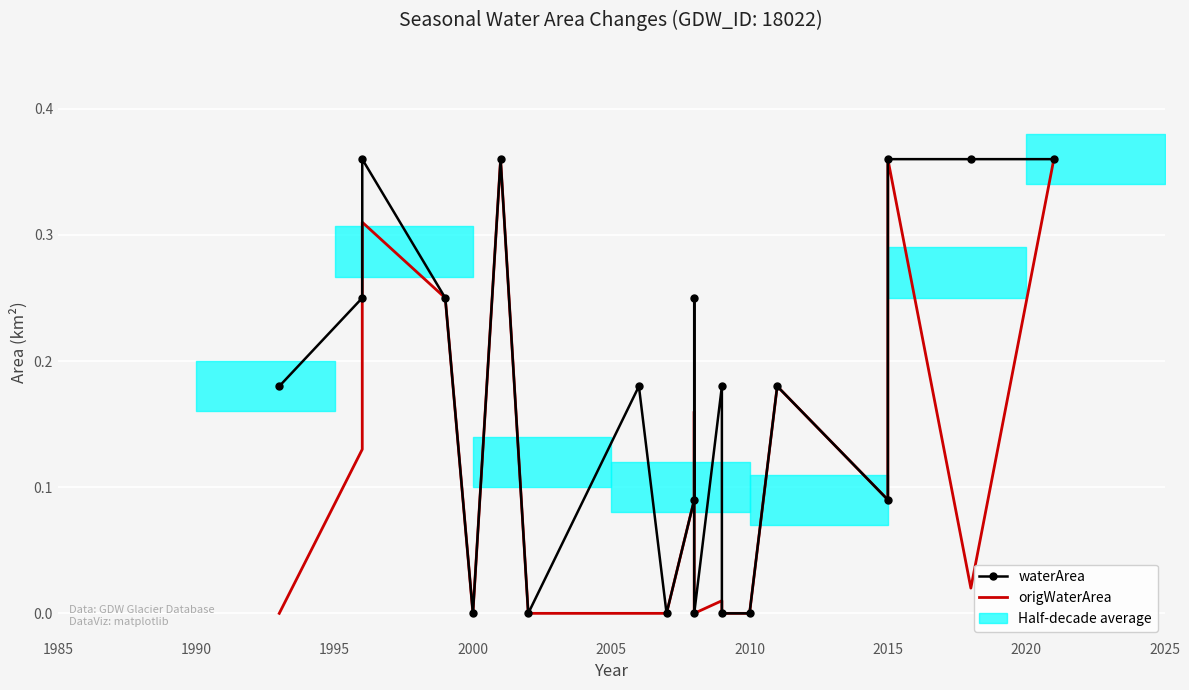

The waterArea series shows 0.3 at 12. True or false?

False